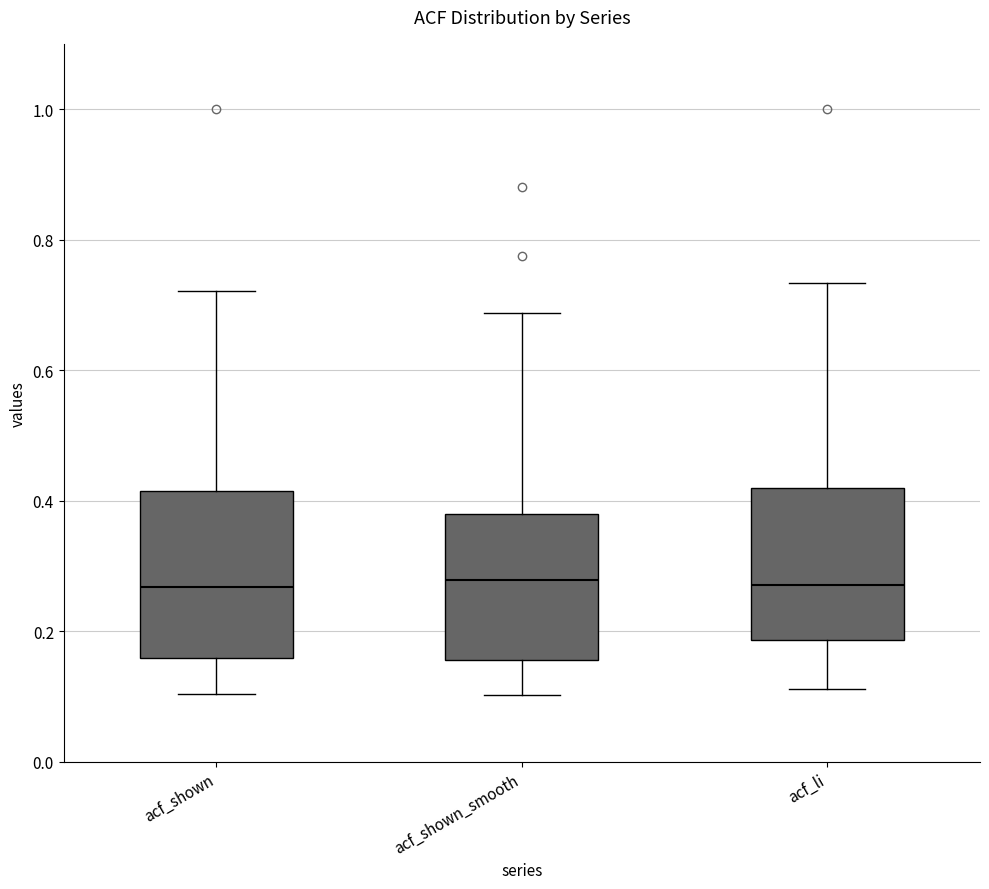

Where does the upper whisker of the box for acf_shown end on the y-axis? The values are not printed on the chart, so give them approximately, as read against the axis.

0.72